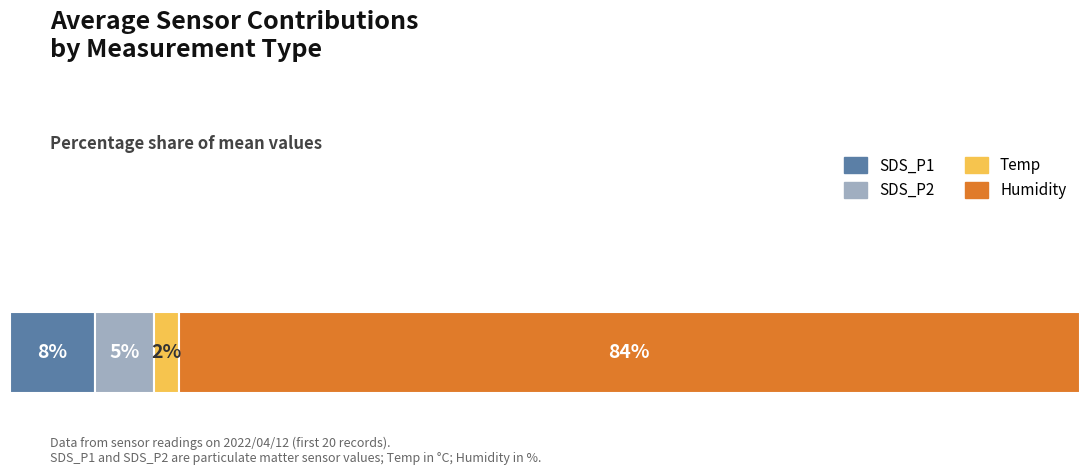

List the series in order of their peak value, highest first.

Humidity, SDS_P1, SDS_P2, Temp